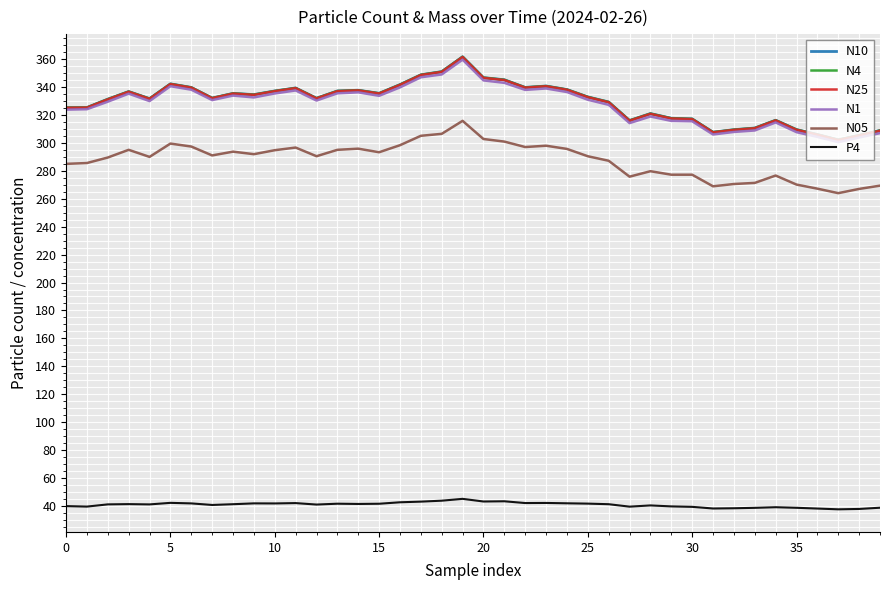

What is the greatest value displayed?

361.8